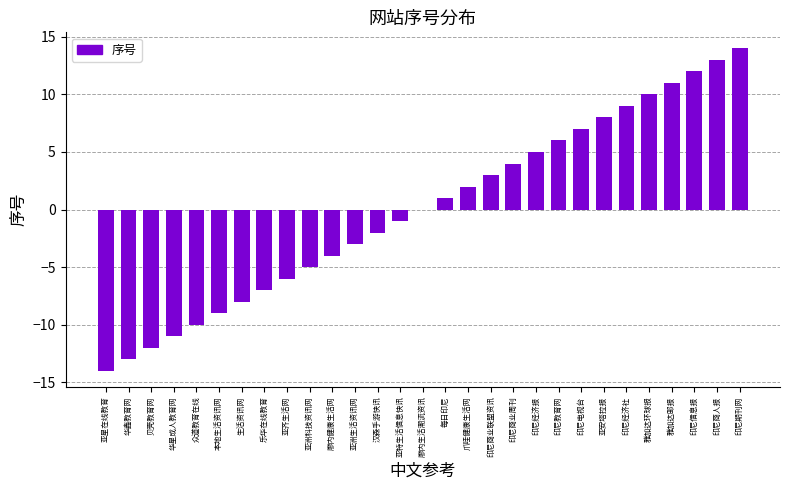

What is the sum of the values at 亚洲生活资讯网 and 汉森手游快讯?

-5